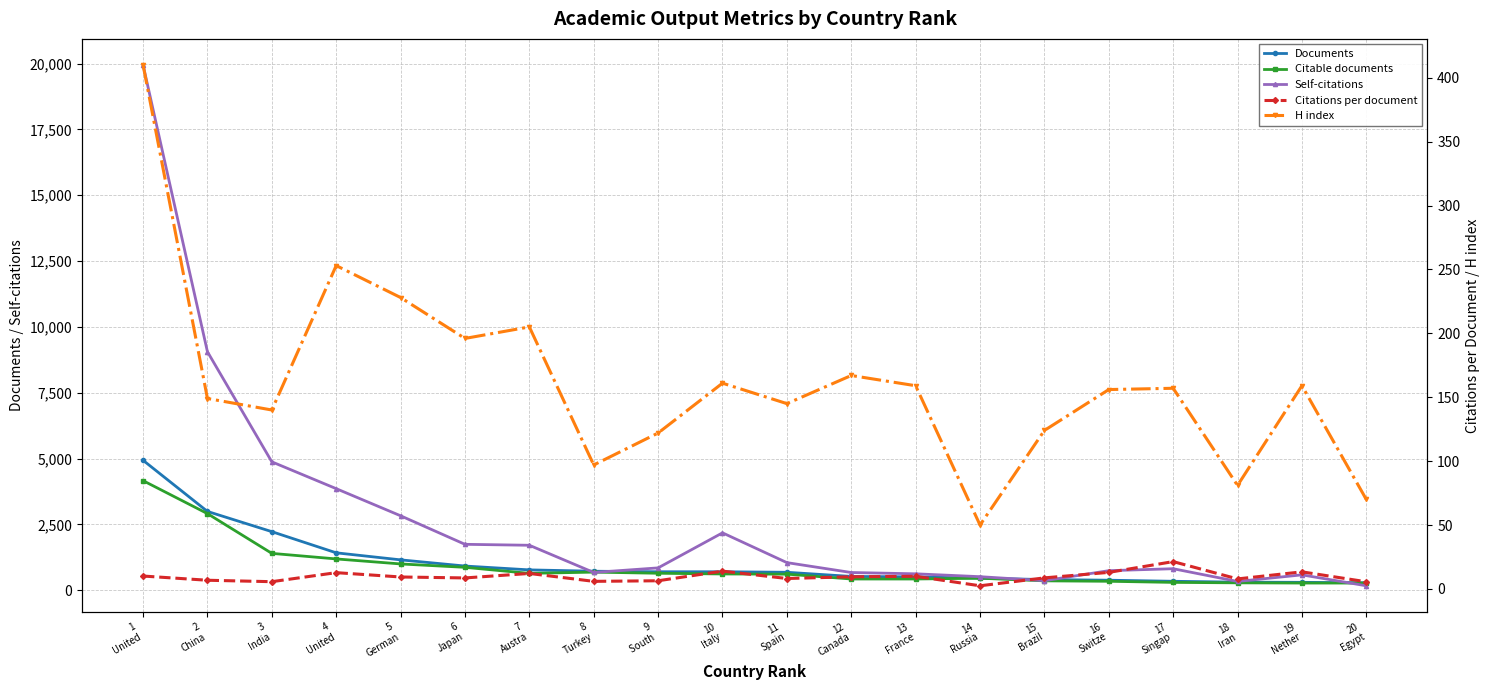

What is the label of the 1st point from the left?

1
United